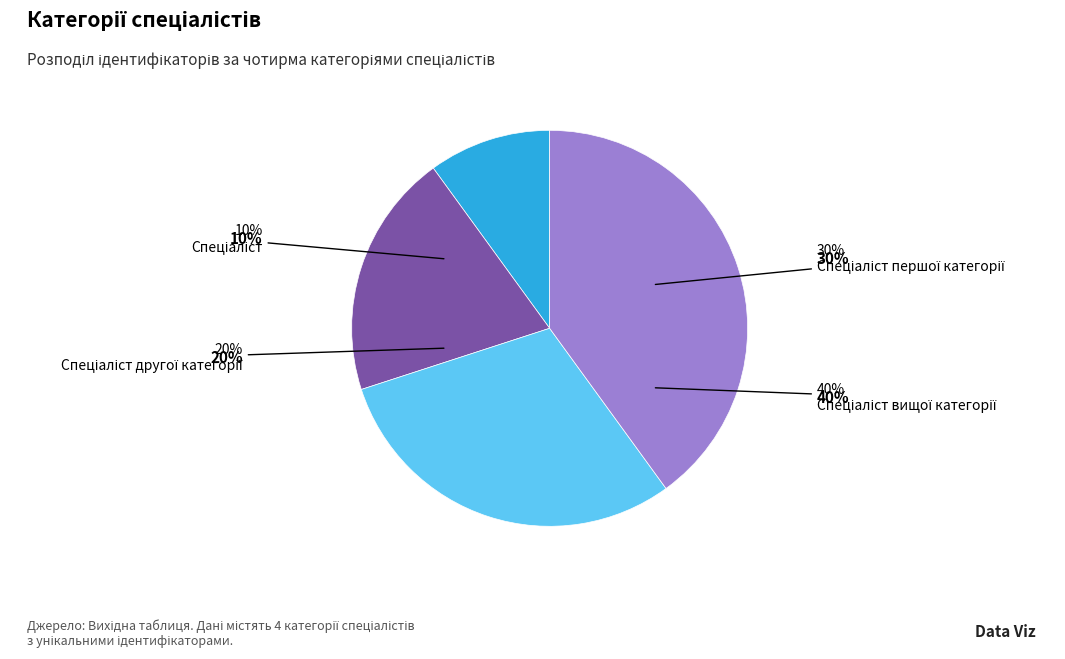

How many slices are in this pie chart?

4